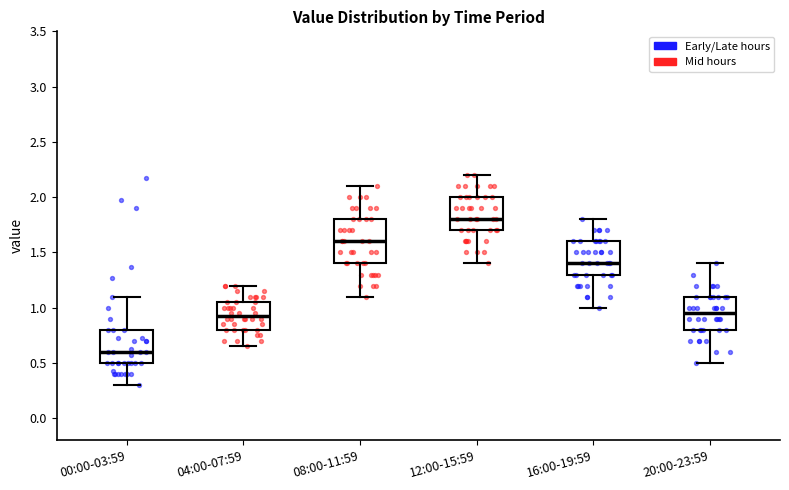

Where does the upper whisker of the box for 20:00-23:59 end on the y-axis? The values are not printed on the chart, so give them approximately, as read against the axis.

1.40